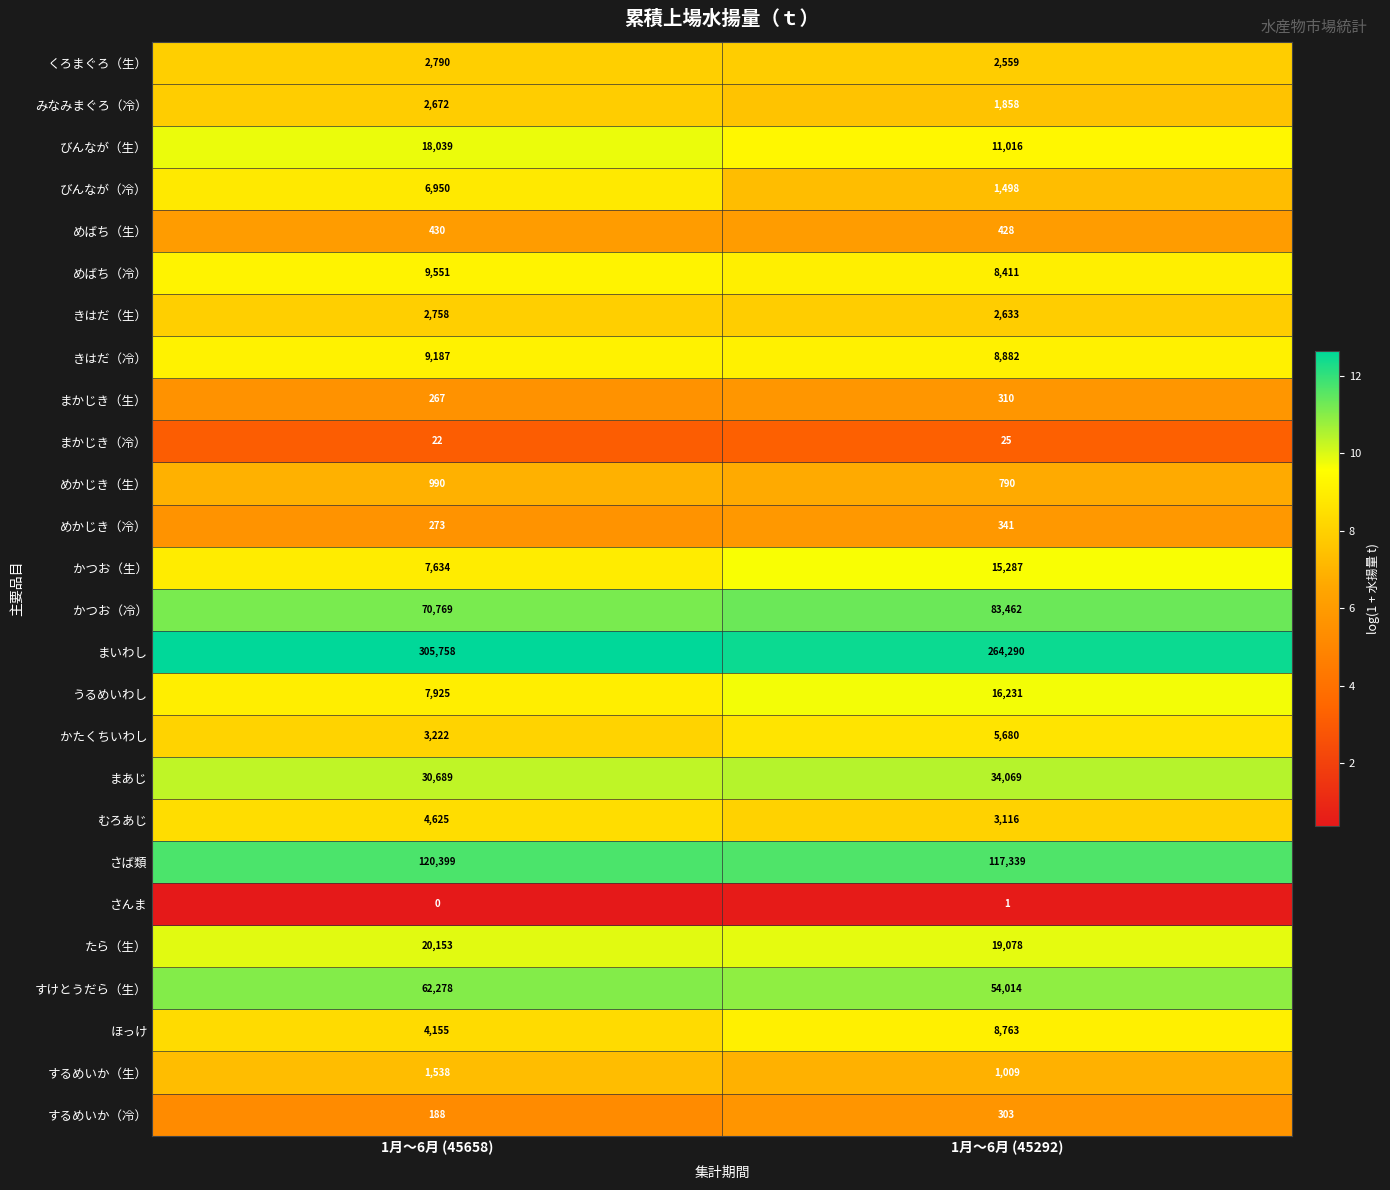

List the series in order of their peak value, highest first.

まいわし, さば類, かつお（冷）, すけとうだら（生）, まあじ, たら（生）, びんなが（生）, うるめいわし, かつお（生）, めばち（冷）, きはだ（冷）, ほっけ, びんなが（冷）, かたくちいわし, むろあじ, くろまぐろ（生）, きはだ（生）, みなみまぐろ（冷）, するめいか（生）, めかじき（生）, めばち（生）, めかじき（冷）, まかじき（生）, するめいか（冷）, まかじき（冷）, さんま